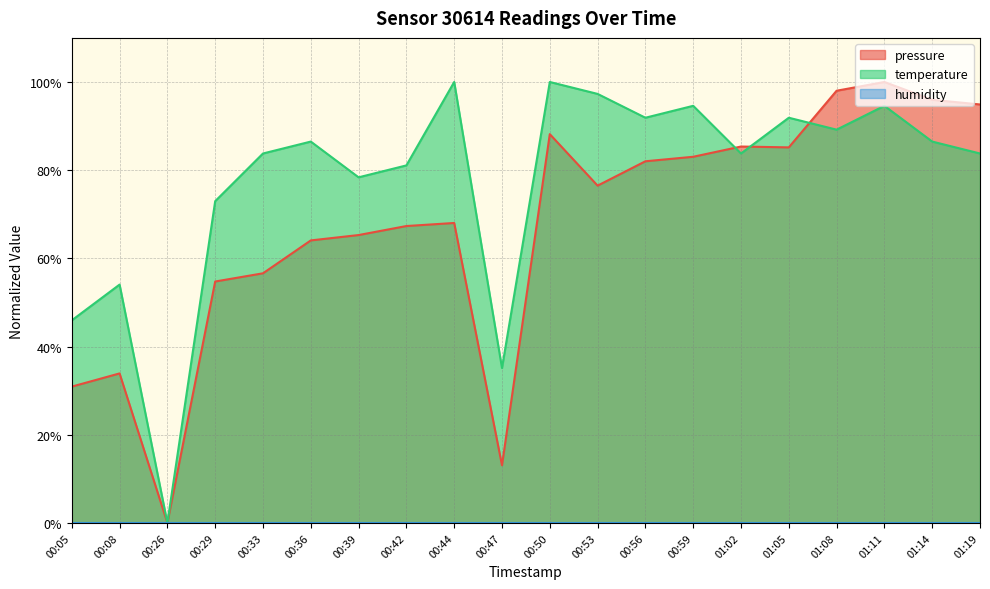

Where is the first local minimum for temperature?

00:26